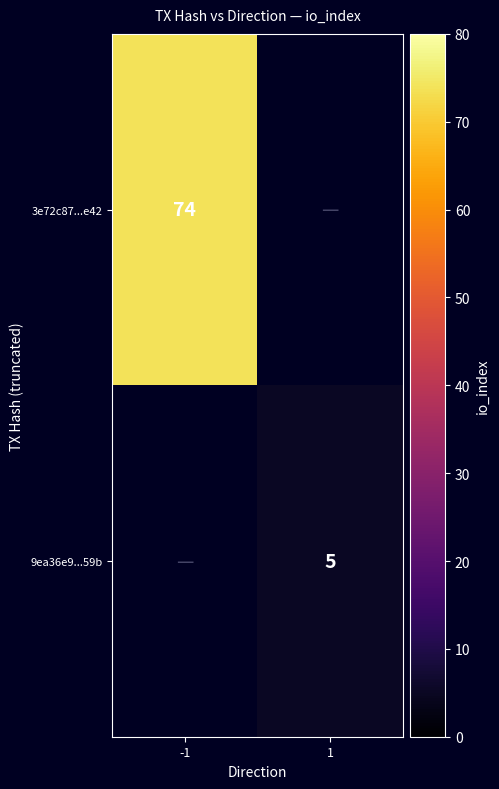

The value of 9ea36e9...59b at 1 is 2. True or false?

False